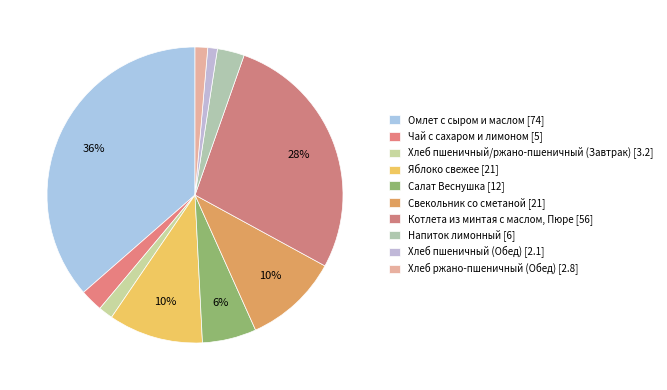

To the nearest percent, what percentage of the pie is Чай с сахаром и лимоном?

2%